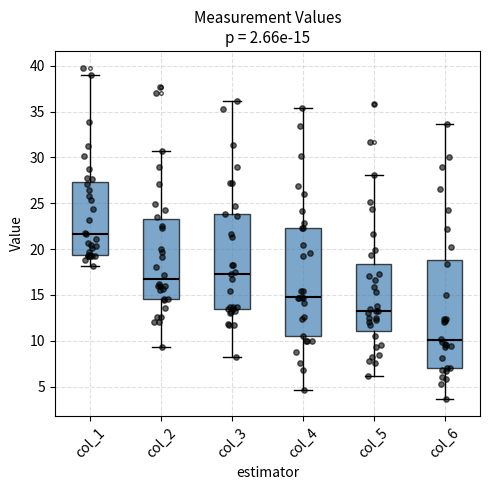

Which box's median line is the highest?

col_1